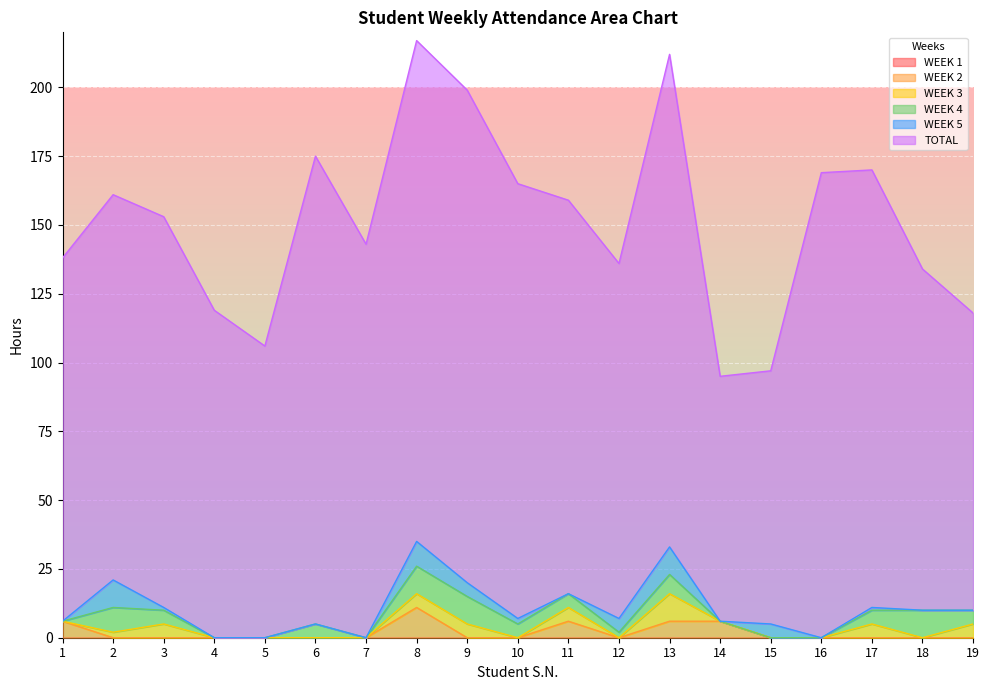

Reading right to left, what are all the values shown in this chart?

WEEK 1: 19=0	18=0	17=0	16=0	15=0	14=0	13=0	12=0	11=0	10=0	9=0	8=0	7=0	6=0	5=0	4=0	3=0	2=0	1=0
WEEK 2: 19=0	18=0	17=0	16=0	15=0	14=6	13=6	12=0	11=6	10=0	9=0	8=11	7=0	6=0	5=0	4=0	3=0	2=0	1=6
WEEK 3: 19=5	18=0	17=5	16=0	15=0	14=0	13=10	12=0	11=5	10=0	9=5	8=5	7=0	6=0	5=0	4=0	3=5	2=2	1=0
WEEK 4: 19=5	18=10	17=5	16=0	15=0	14=0	13=7	12=2	11=5	10=5	9=10	8=10	7=0	6=5	5=0	4=0	3=5	2=9	1=0
WEEK 5: 19=0	18=0	17=1	16=0	15=5	14=0	13=10	12=5	11=0	10=2	9=5	8=9	7=0	6=0	5=0	4=0	3=1	2=10	1=0
TOTAL: 19=108	18=124	17=159	16=169	15=92	14=89	13=179	12=129	11=143	10=158	9=179	8=182	7=143	6=170	5=106	4=119	3=142	2=140	1=132